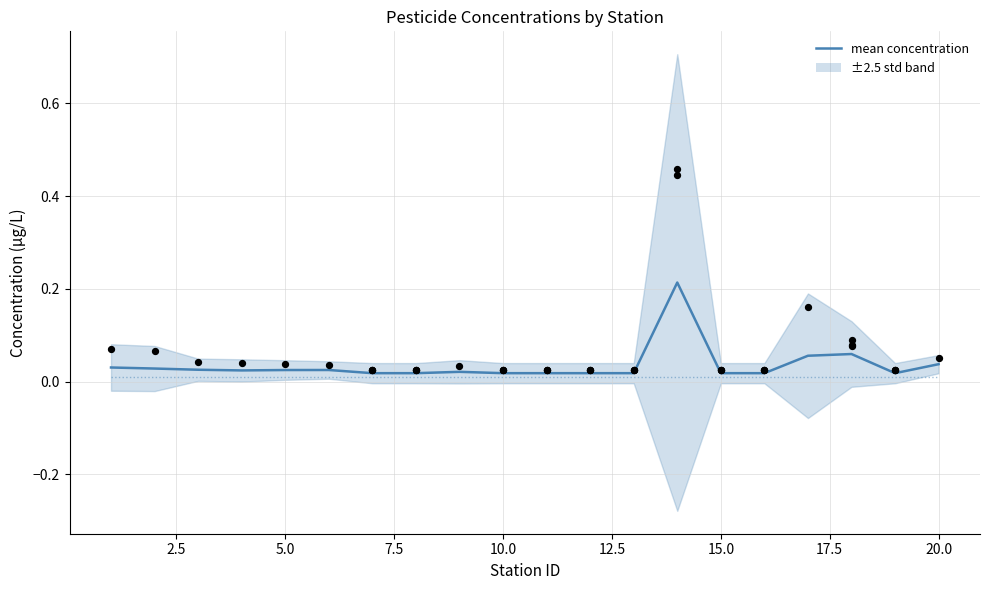

Between 15.0 and 7.5, which is larger?

7.5